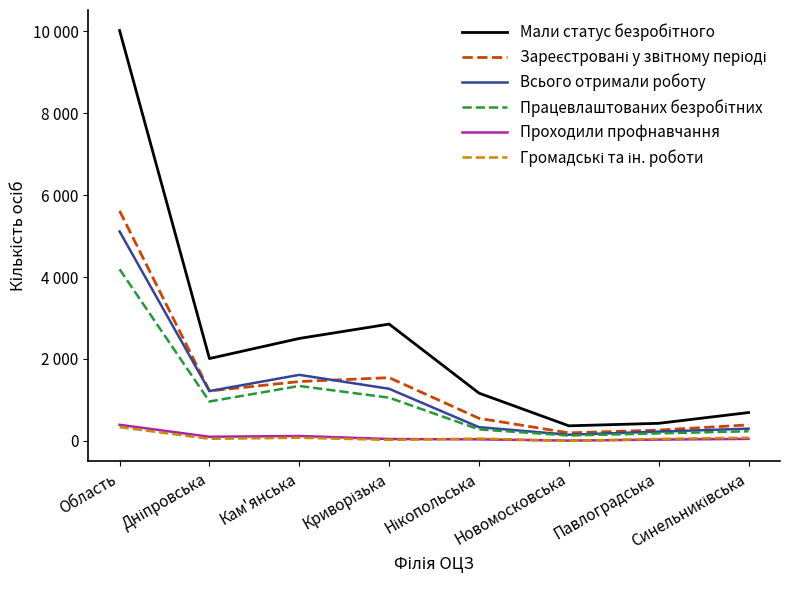

At which category does Всього отримали роботу reach its first local valley?

Дніпровська